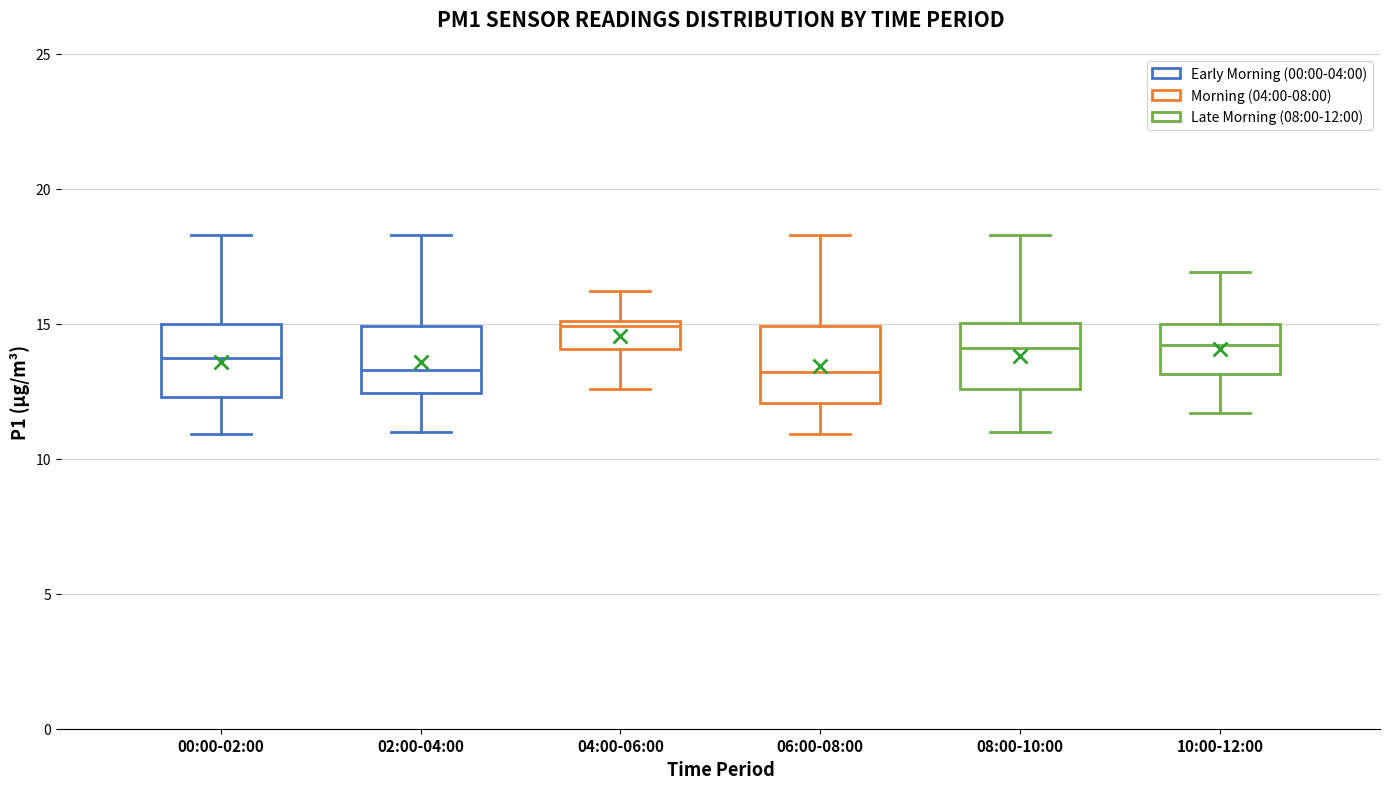

Reading left to right, read every box against the y-axis: the position of its median line, the range the box covers, and the ends of its whiskers. The values are not printed on the chart, so give them approximately, as read against the axis.

00:00-02:00: median 14.0, box 12.5 to 15.0, whiskers 11.0 to 18.5
02:00-04:00: median 13.5, box 12.5 to 15.0, whiskers 11.0 to 18.5
04:00-06:00: median 15.0 (just below the box's upper edge), box 14.0 to 15.0, whiskers 12.5 to 16.0
06:00-08:00: median 13.0, box 12.0 to 15.0, whiskers 11.0 to 18.5
08:00-10:00: median 14.0, box 12.5 to 15.0, whiskers 11.0 to 18.5
10:00-12:00: median 14.0, box 13.0 to 15.0, whiskers 11.5 to 17.0